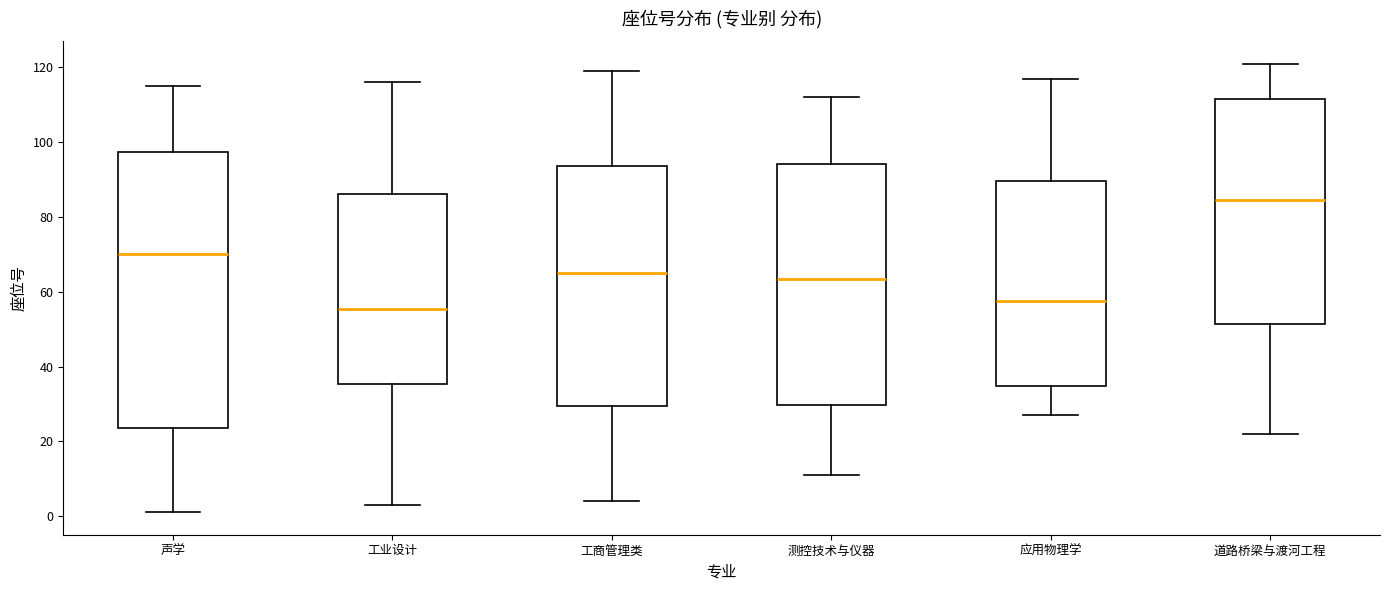

Reading left to right, transcribe this box plot: for each box, give where its median line is, the range the box spans, and where its two whiskers end, as read against the y-axis. The values are not printed on the chart, so give them approximately, as read against the axis.

声学: median 70, box 24 to 98, whiskers 2 to 116
工业设计: median 56, box 36 to 86, whiskers 4 to 116
工商管理类: median 66, box 30 to 94, whiskers 4 to 120
测控技术与仪器: median 64, box 30 to 94, whiskers 12 to 112
应用物理学: median 58, box 34 to 90, whiskers 28 to 118
道路桥梁与渡河工程: median 84, box 52 to 112, whiskers 22 to 122